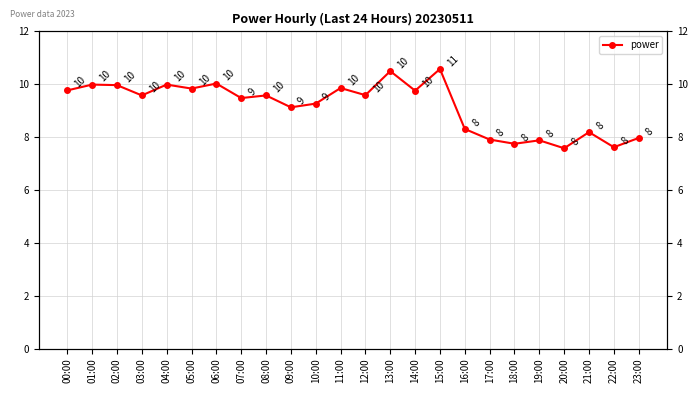

How many interior local valleys (lower than both neighbors) does the data have?

9